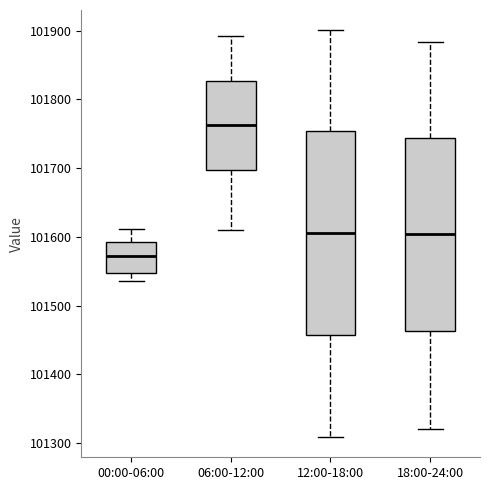

Which box's median line is the highest?

06:00-12:00